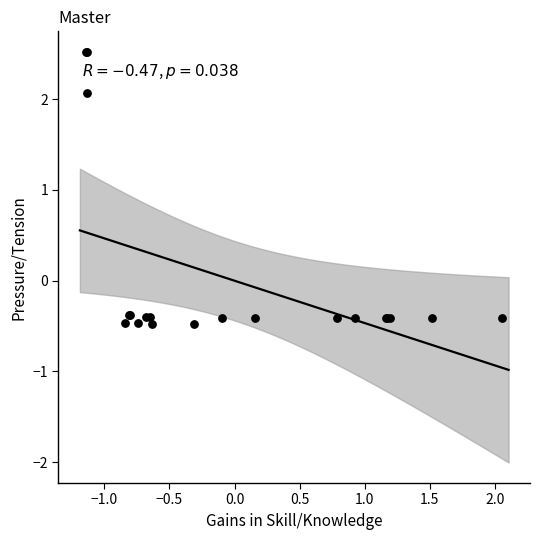

What Y value in the scatter plot is closest to 1?

2.1